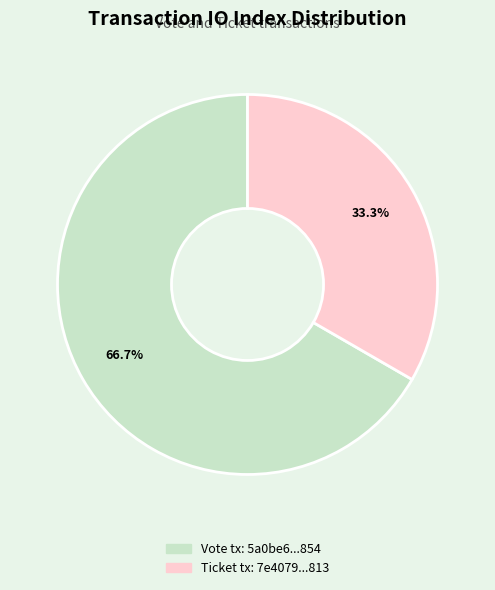

Is there any slice that represents more than half of the pie?

Yes